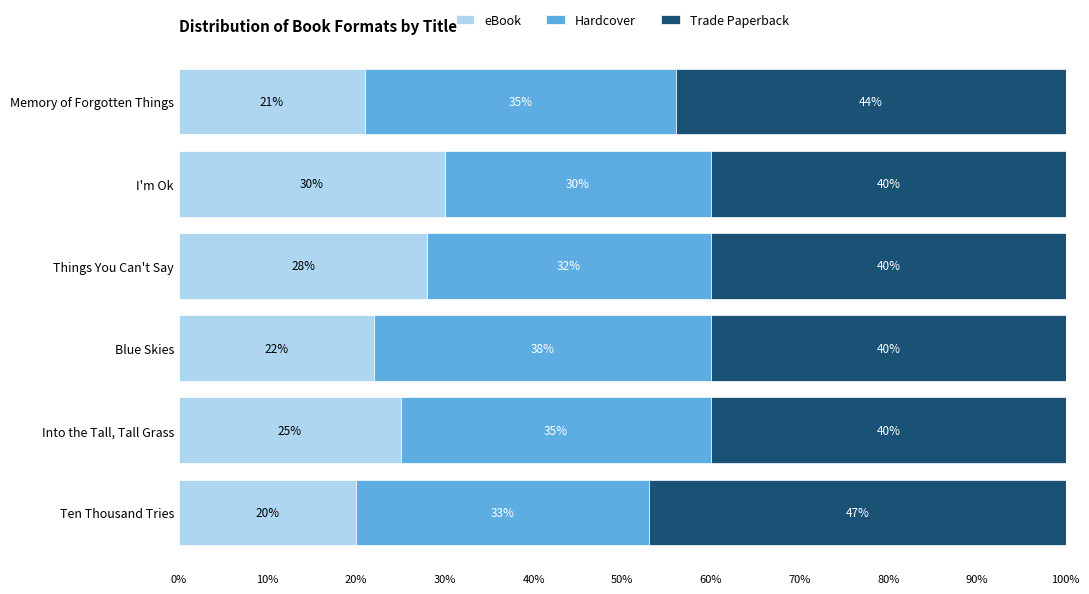

What is the highest value of the eBook series?

30